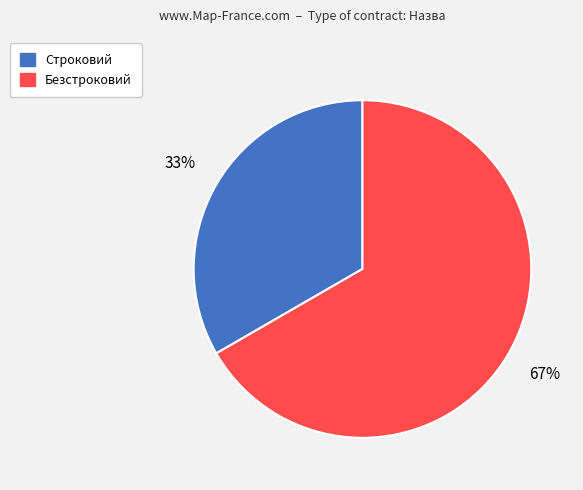

How many slices are in this pie chart?

2